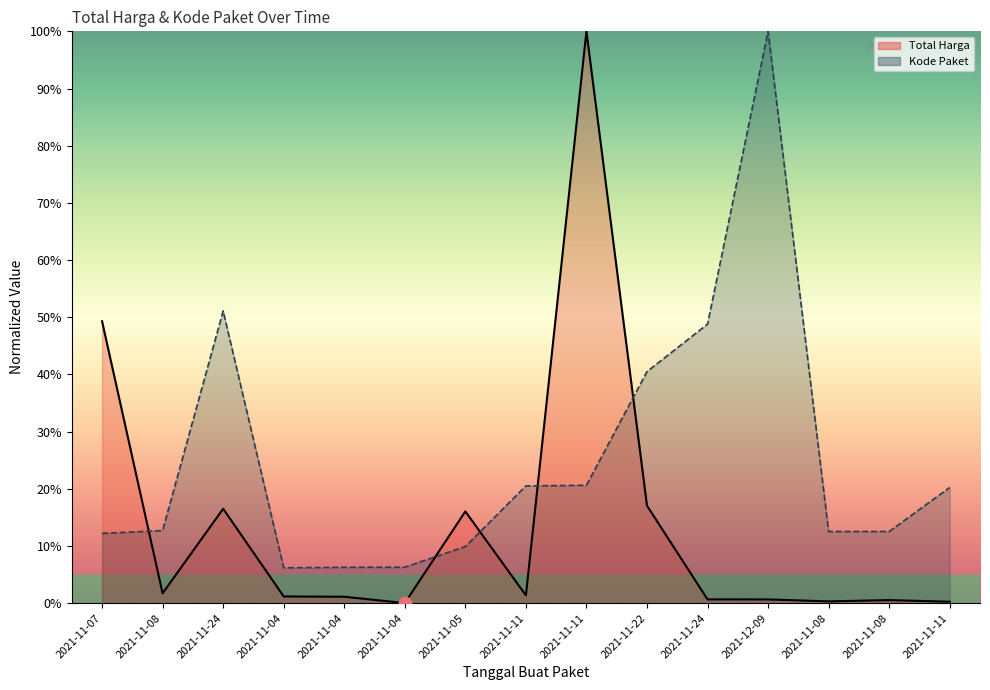

At which category is the sum across all series the highest?

2021-11-11